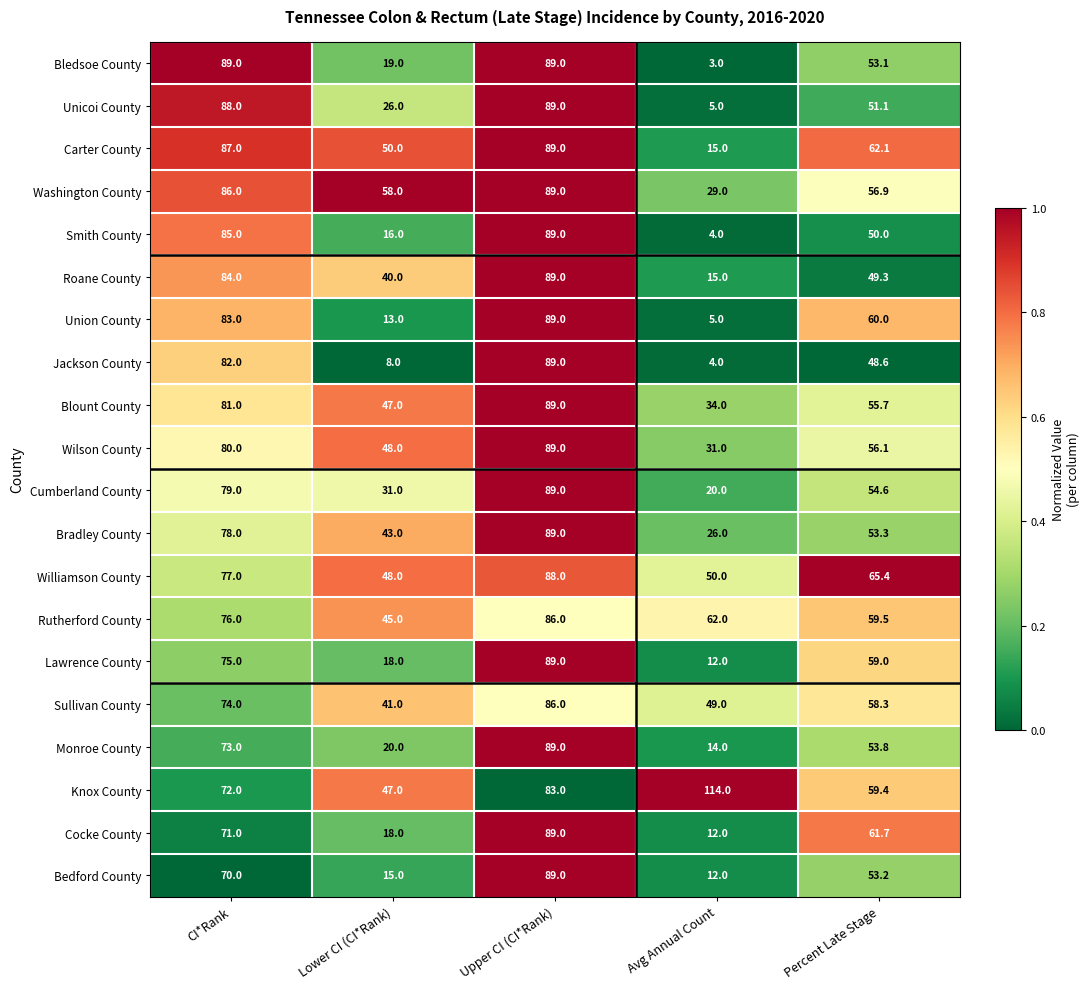

True or false: Smith County has a value of 7.0 at Lower CI (CI*Rank).

False